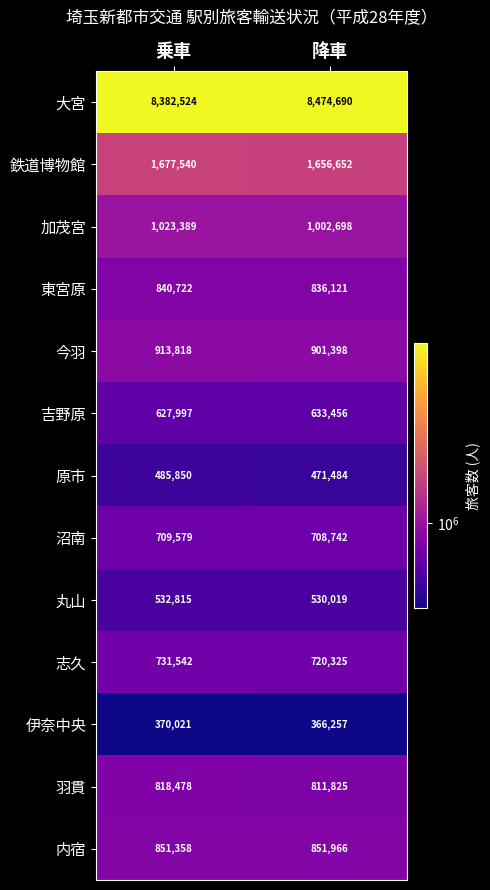

Where is 志久 nearest to the value 725933?

降車